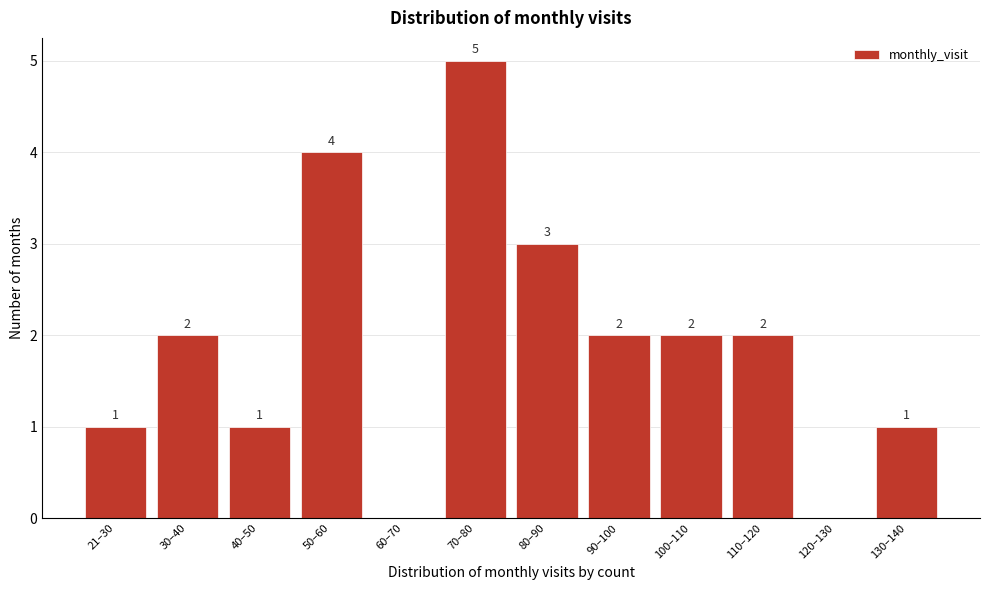

Reading right to left, transcribe all the data shown in this chart.

130–140=1	120–130=0	110–120=2	100–110=2	90–100=2	80–90=3	70–80=5	60–70=0	50–60=4	40–50=1	30–40=2	21–30=1